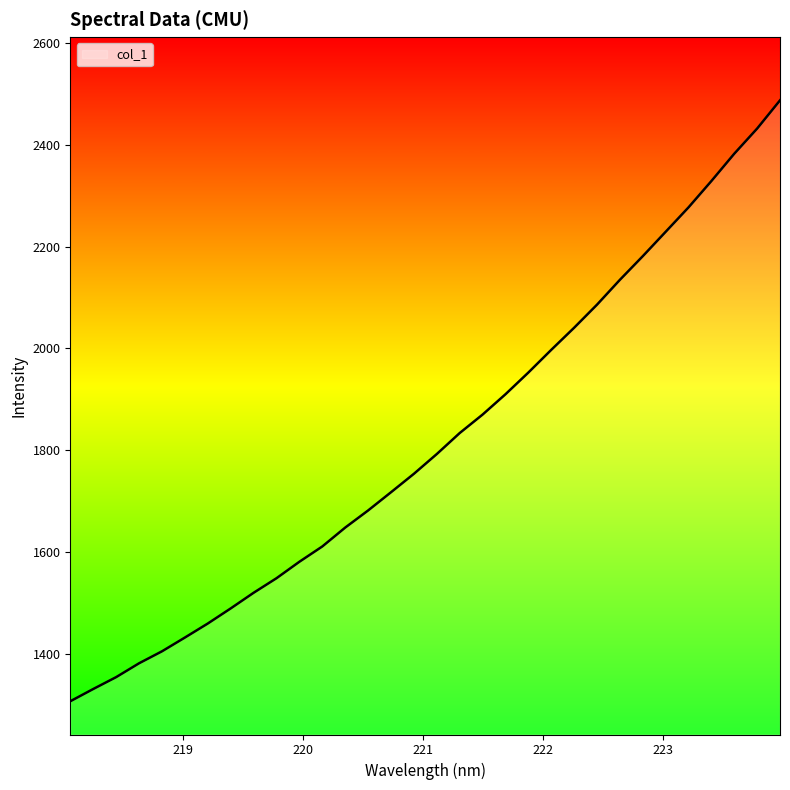

What is the maximum value shown in the chart?

2487.3